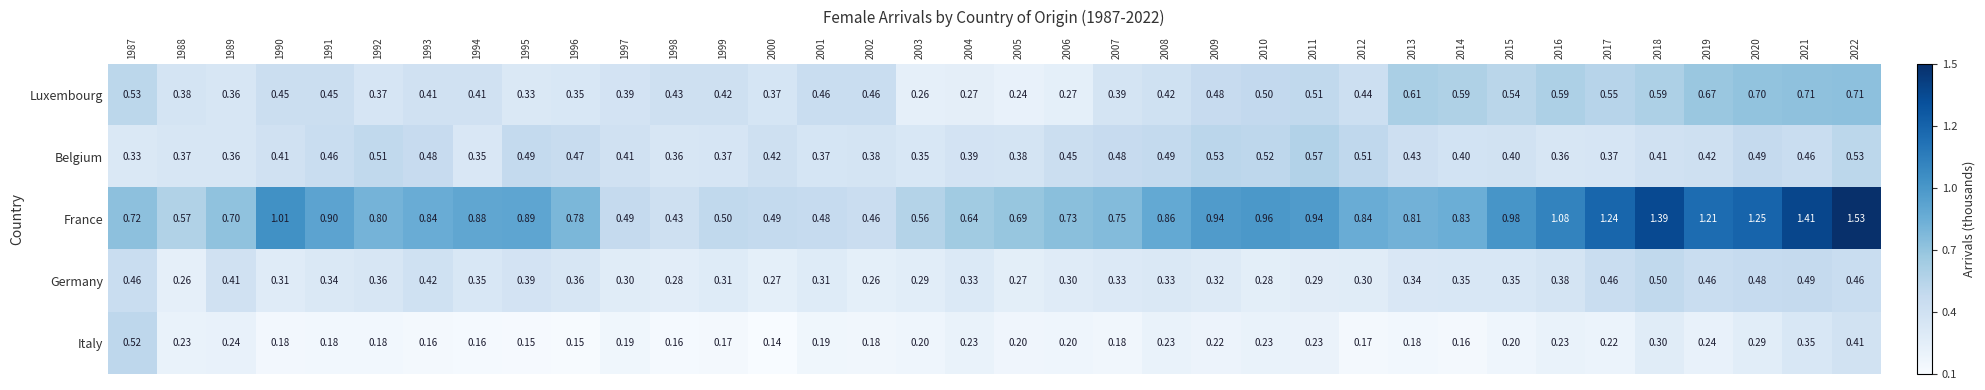

Which series has the largest total across all categories?

France